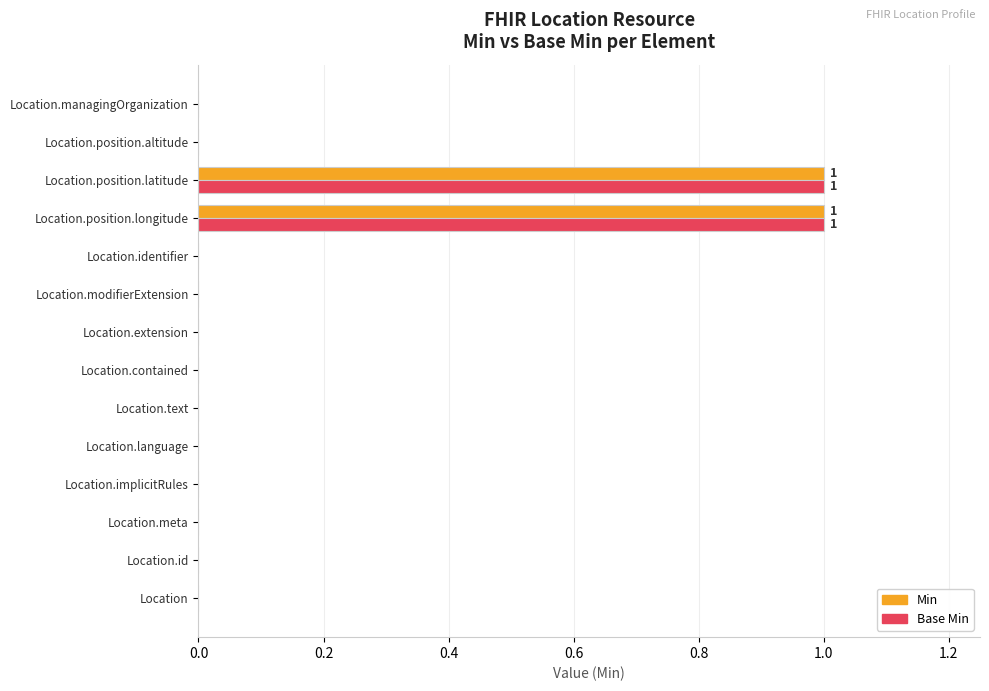

Count the Base Min values in the range 0 to 1.

14